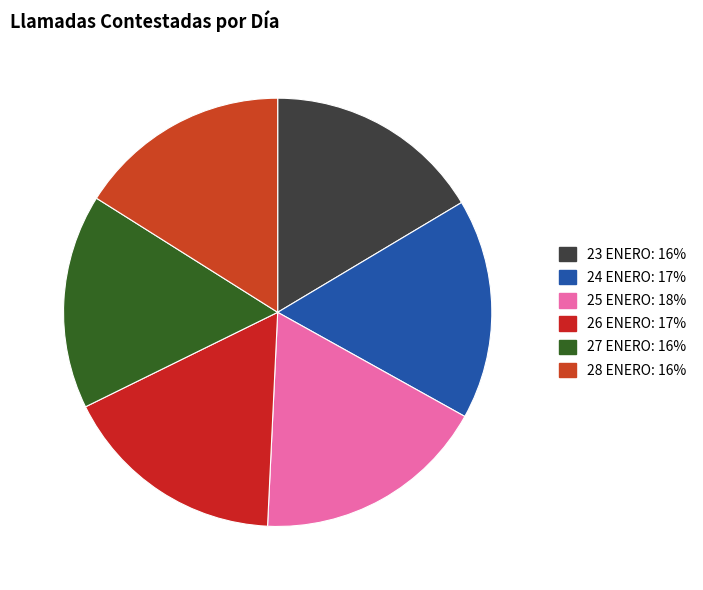

Which has a higher value, 28 ENERO or 24 ENERO?

24 ENERO